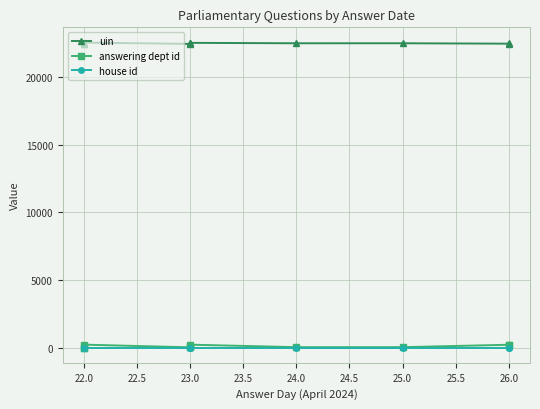

How many values in the answering dept id series exceed 60?

4